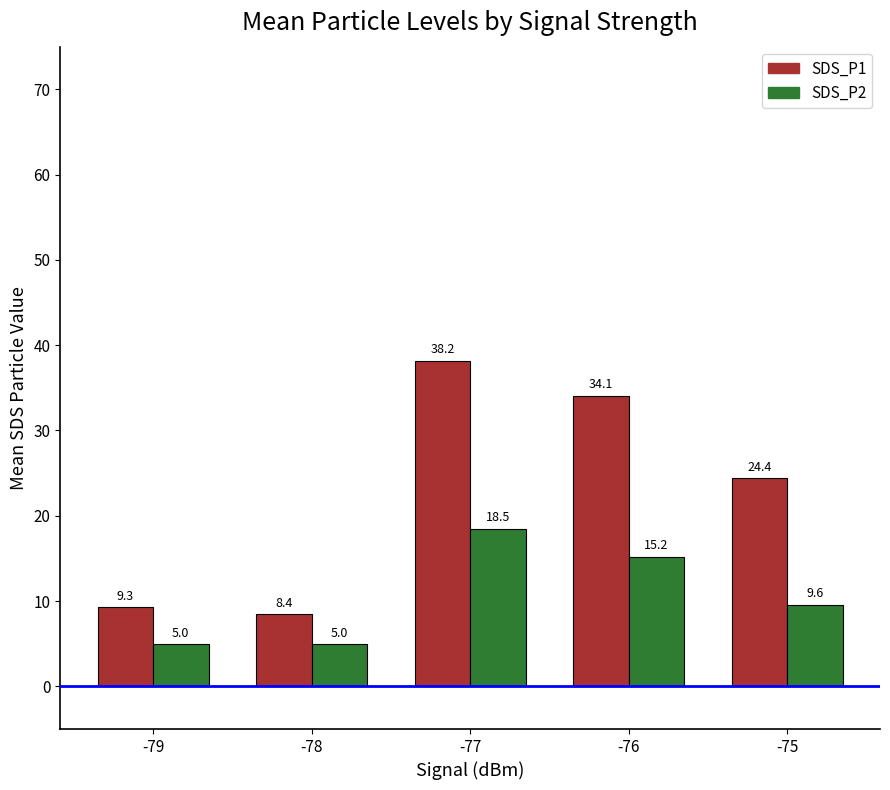

How many series are shown in this chart?

2